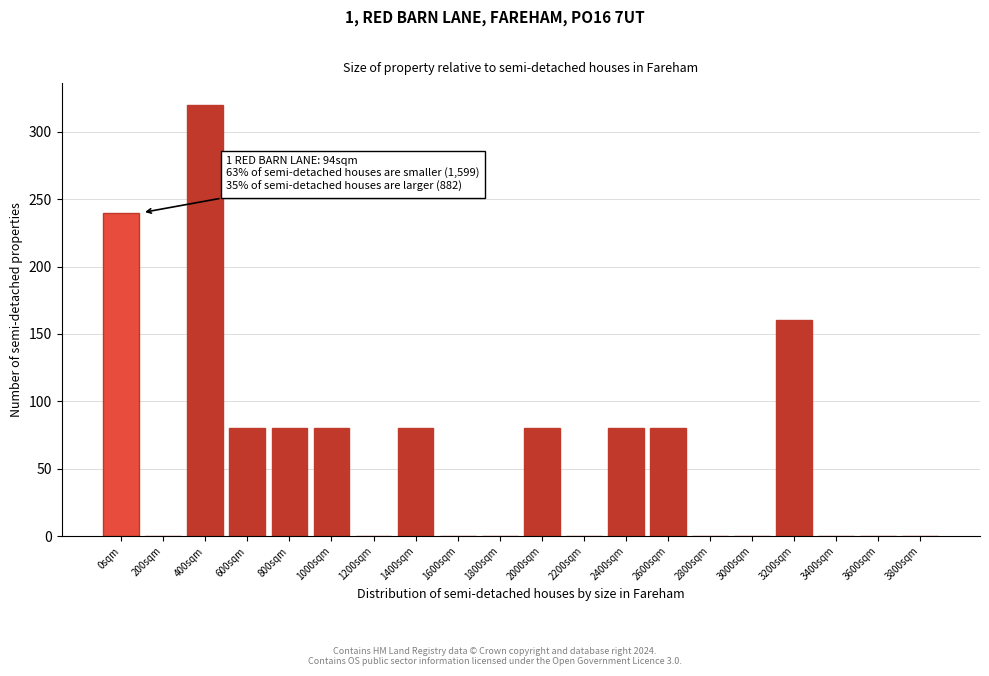

Reading right to left, what are all the values shown in this chart?

3800sqm=0	3600sqm=0	3400sqm=0	3200sqm=160	3000sqm=0	2800sqm=0	2600sqm=80	2400sqm=80	2200sqm=0	2000sqm=80	1800sqm=0	1600sqm=0	1400sqm=80	1200sqm=0	1000sqm=80	800sqm=80	600sqm=80	400sqm=320	200sqm=0	0sqm=240